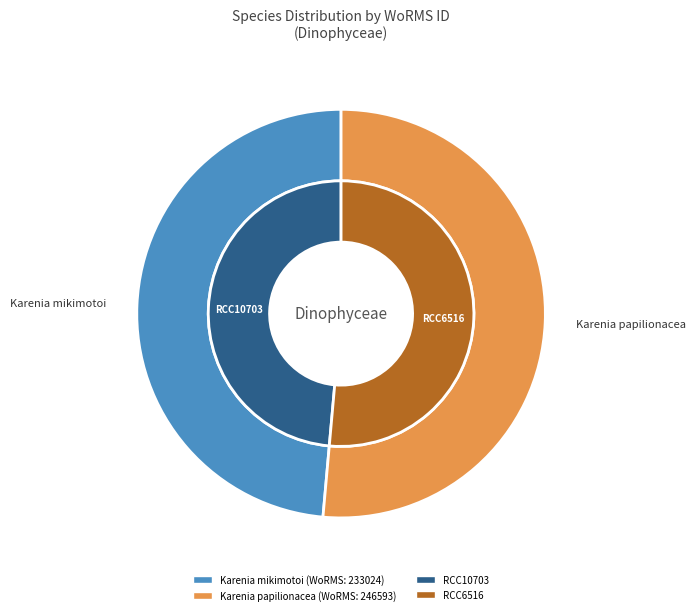

The Karenia papilionacea slice represents 64% of the pie. True or false?

False